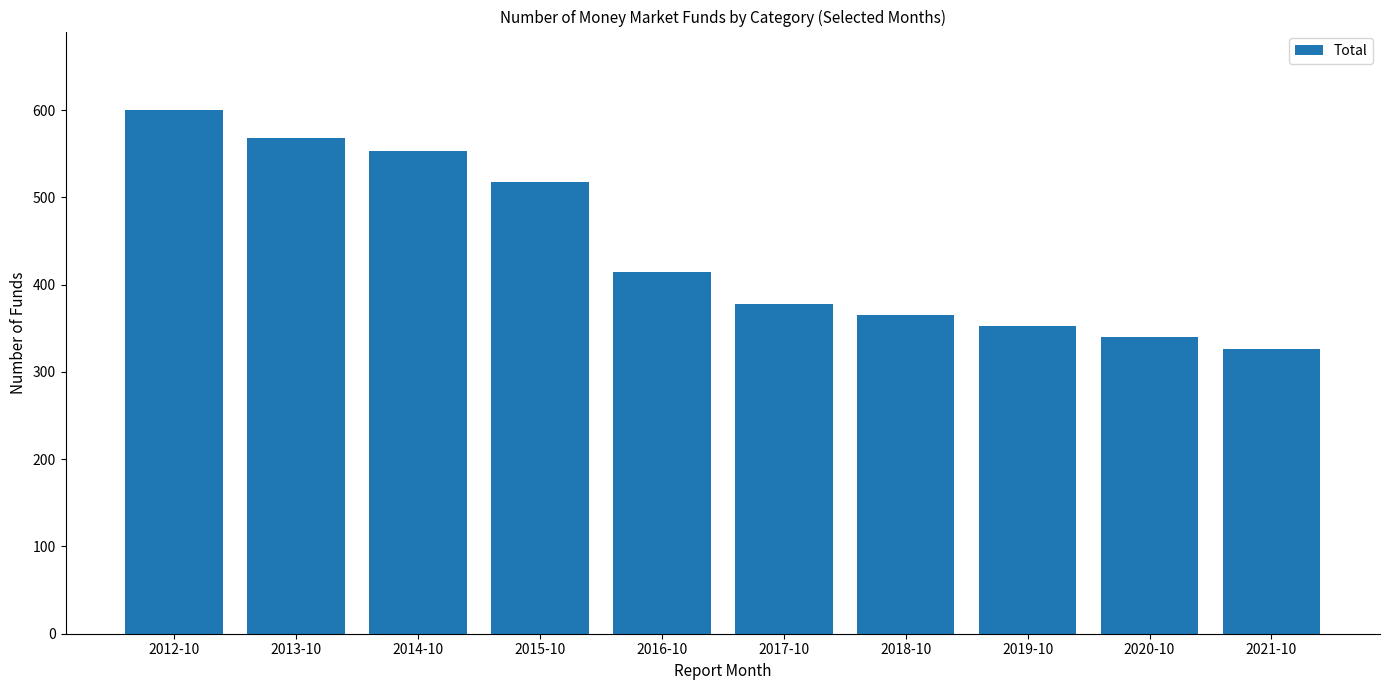

Rank the categories by value from lowest to highest.

2021-10, 2020-10, 2019-10, 2018-10, 2017-10, 2016-10, 2015-10, 2014-10, 2013-10, 2012-10